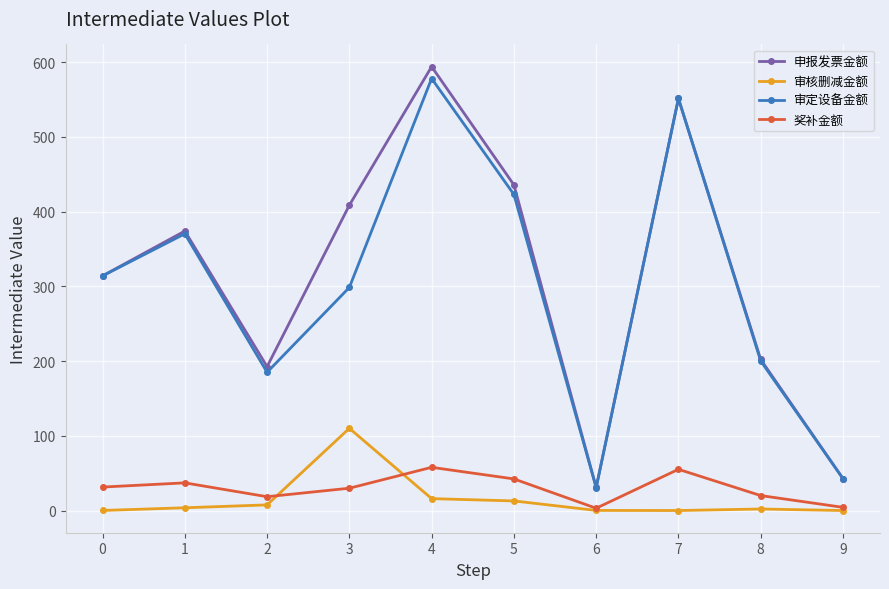

Does the chart have visible grid lines?

Yes